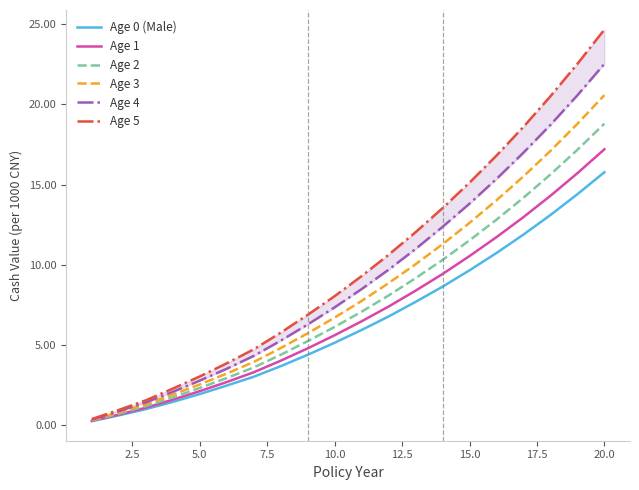

True or false: Age 0 (Male) has more than 1 points higher than both neighbors.

False